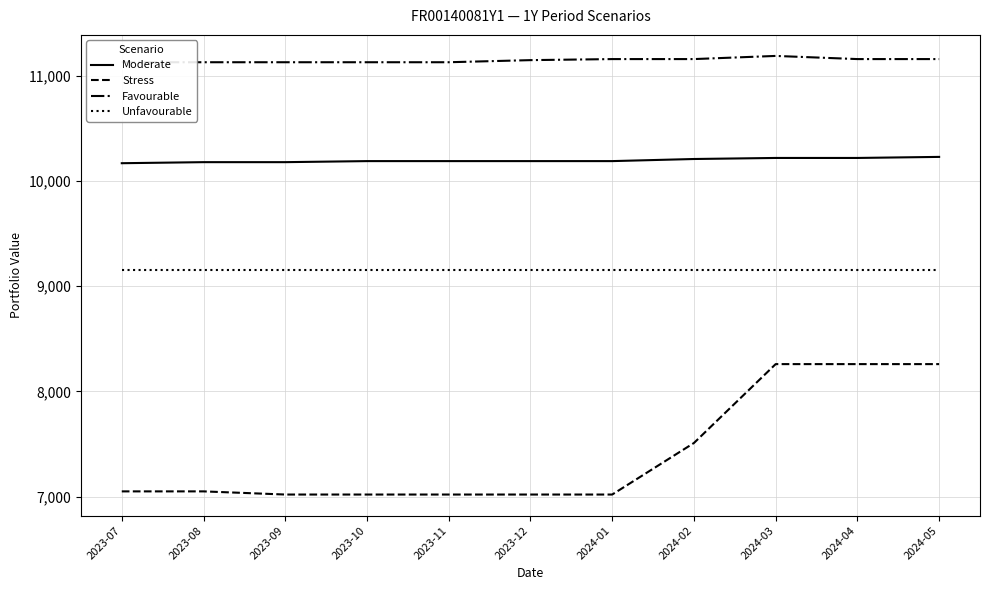

In Favourable, how many points are higher than both neighbors (excluding endpoints)?

1